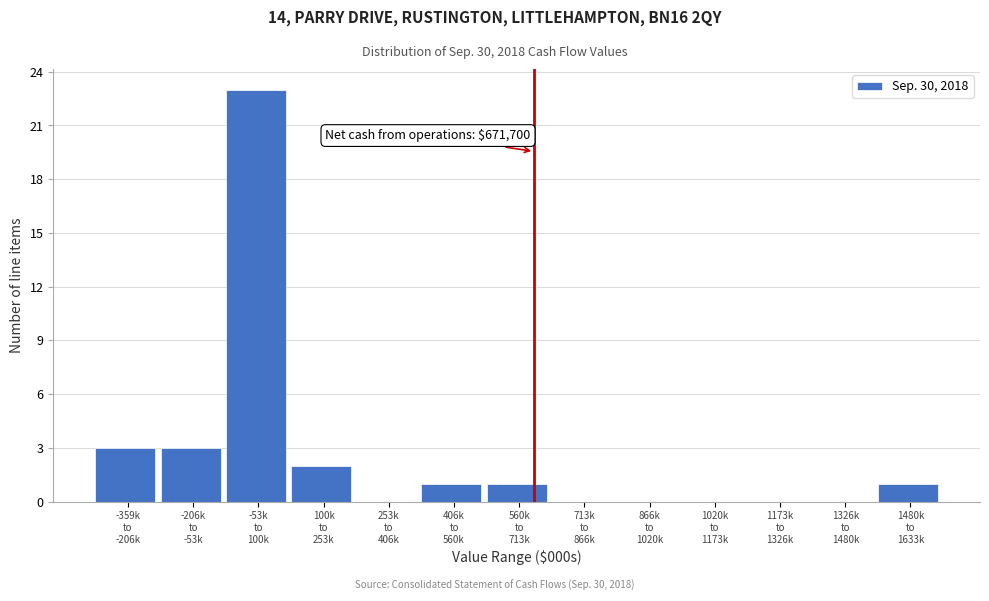

What is the sum of all values?

34